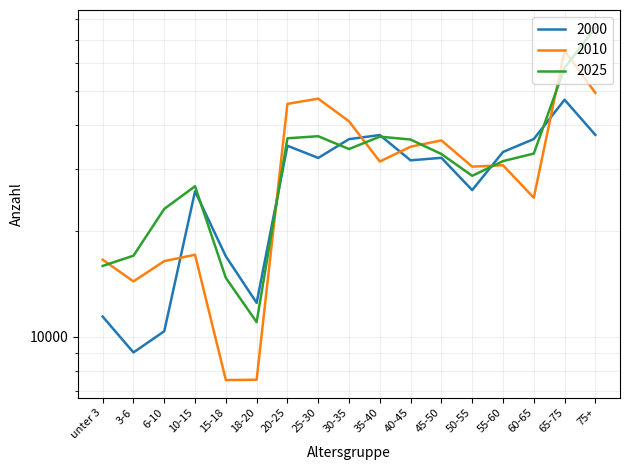

The value of 2010 at 3-6 is 23671. True or false?

False